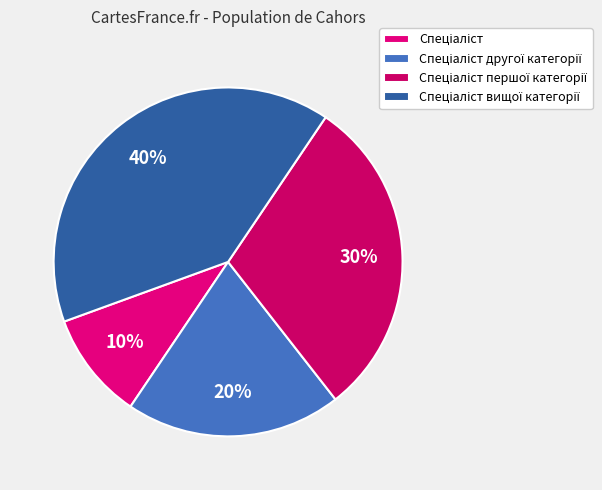

Count the number of slices in the pie.

4